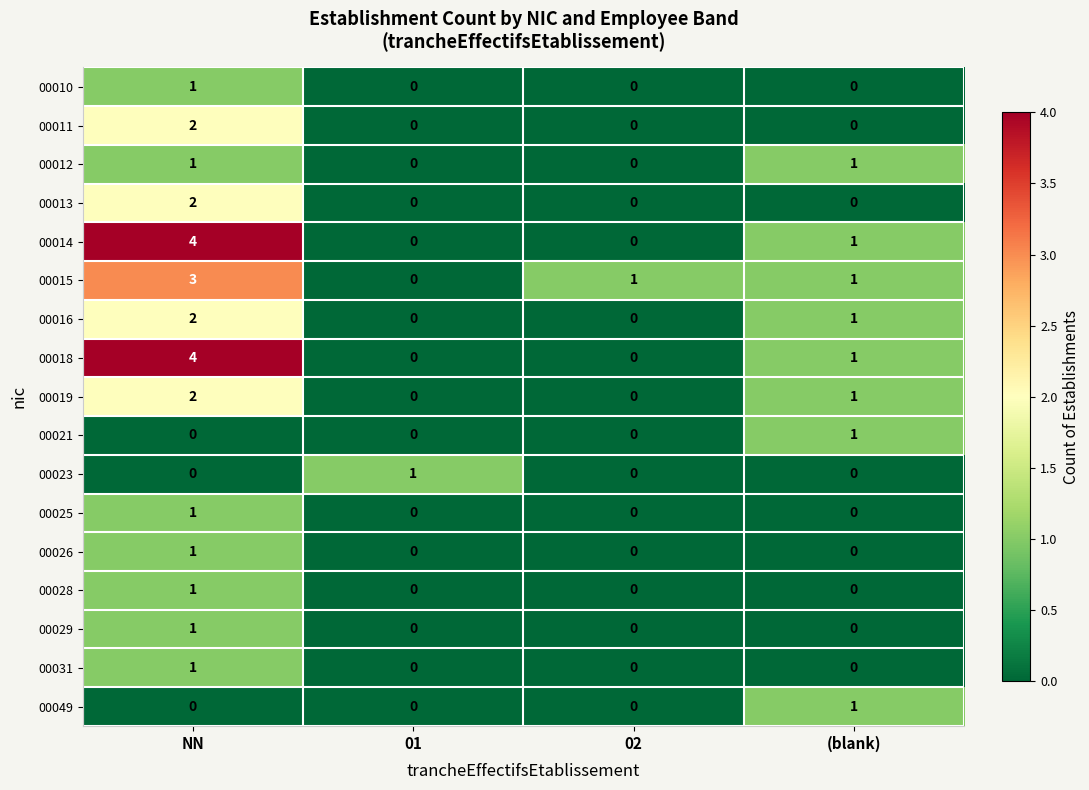

What is the spread (max minus min) of values at (blank)?

1